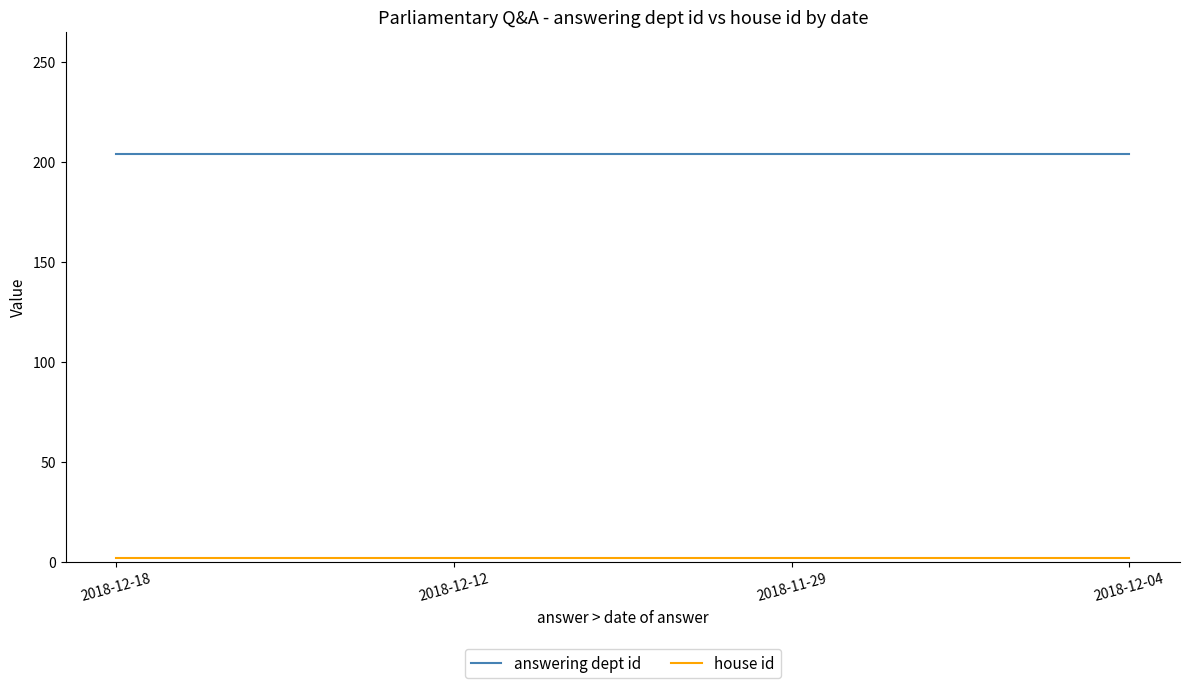

The answering dept id series shows 107 at 2018-12-12. True or false?

False